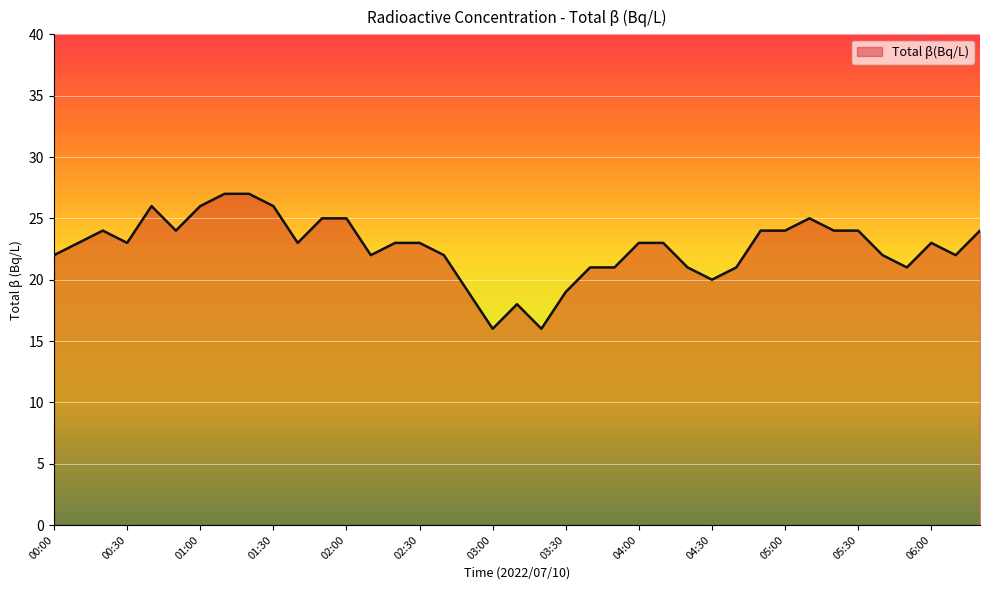

What is the difference between the maximum and minimum values?

11